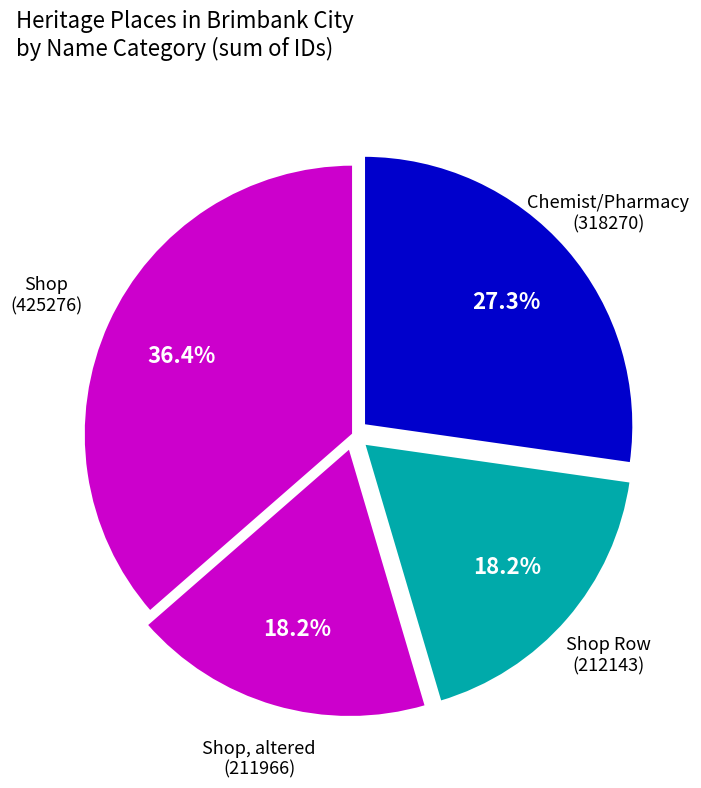

Does any single category account for the majority?

No